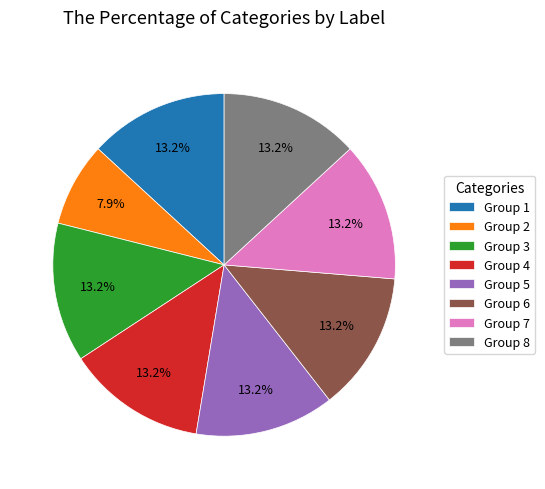

How many segments does this pie chart have?

8